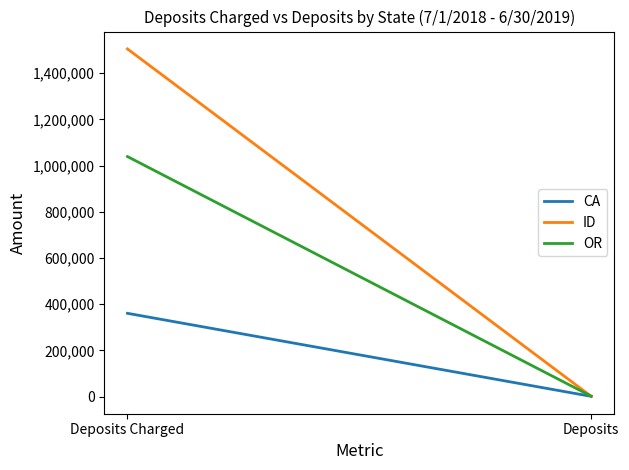

Reading left to right, extract all data points from this chart.

CA: 360321	885
ID: 1504620	1003
OR: 1038744	1721